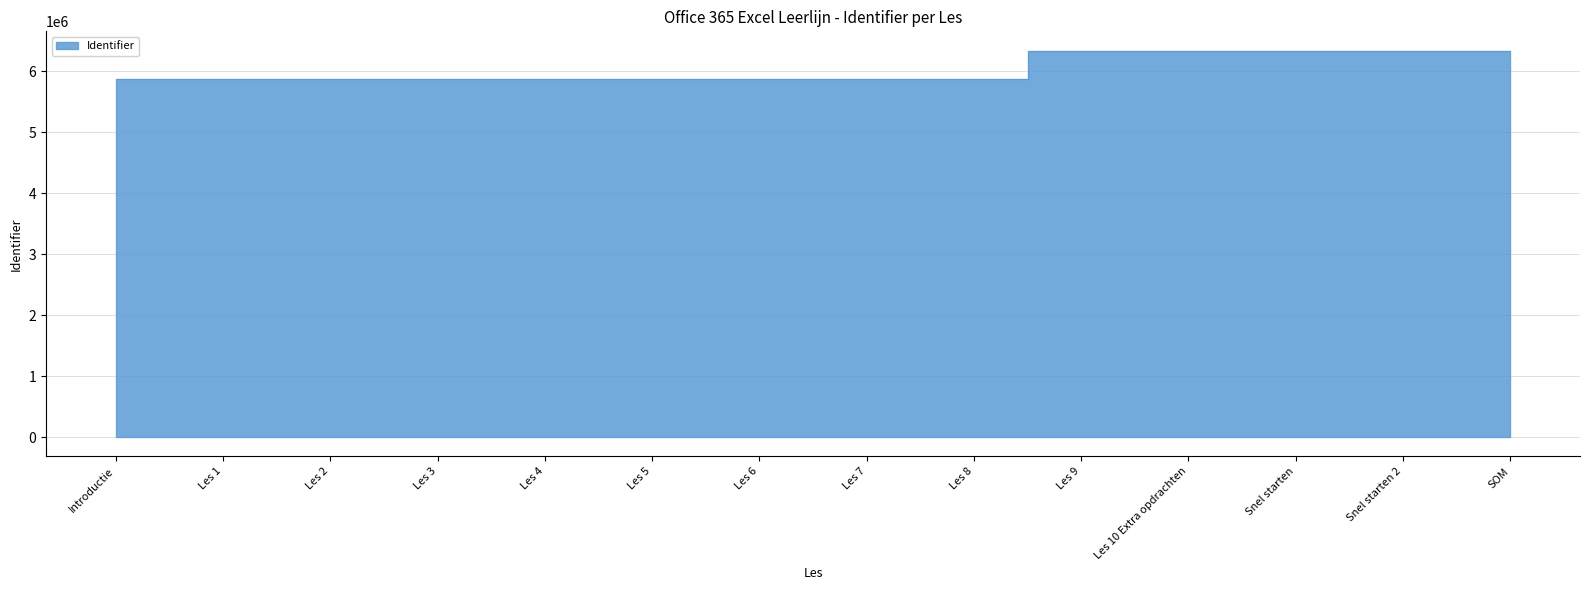

What is the change in value from Introductie to Les 6?

+19